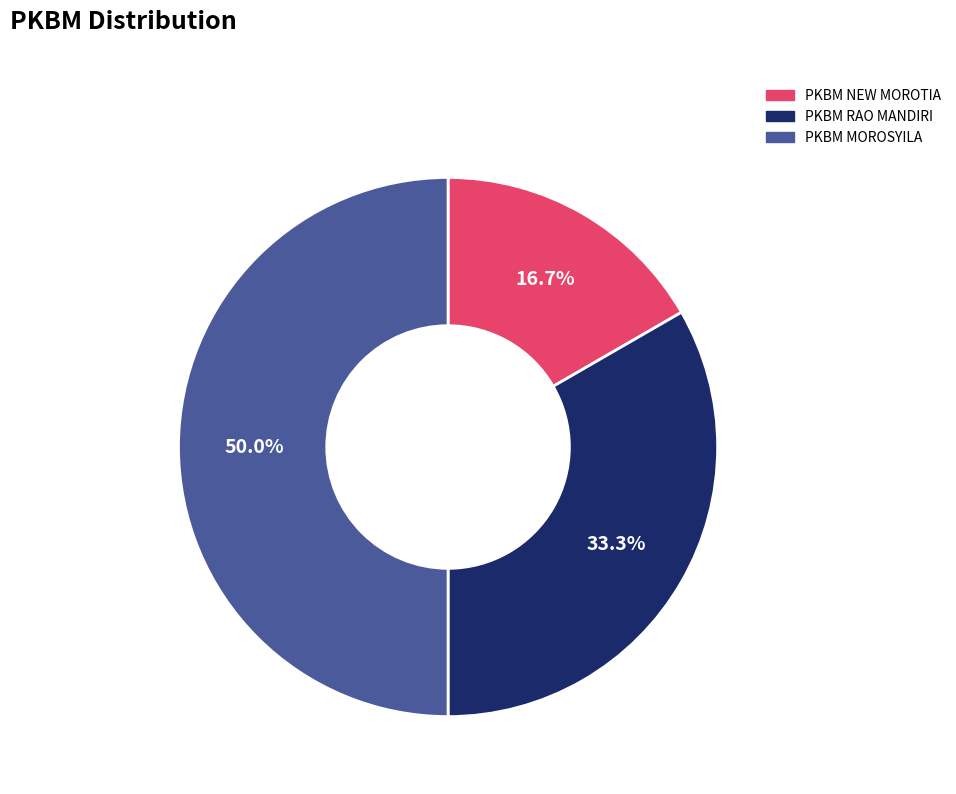

How many slices are in this pie chart?

3